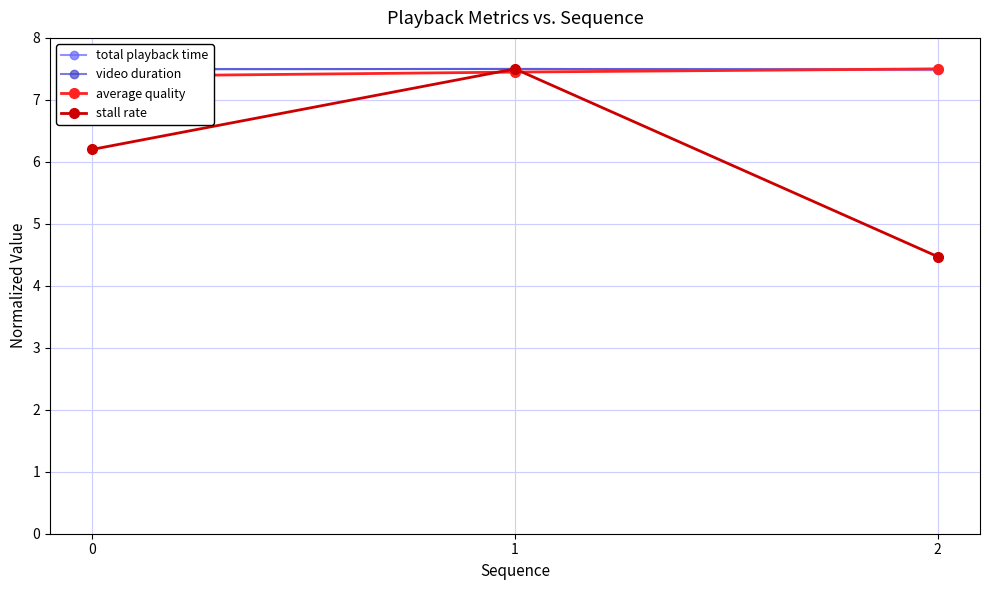

At which label is total playback time closest to 7?

2